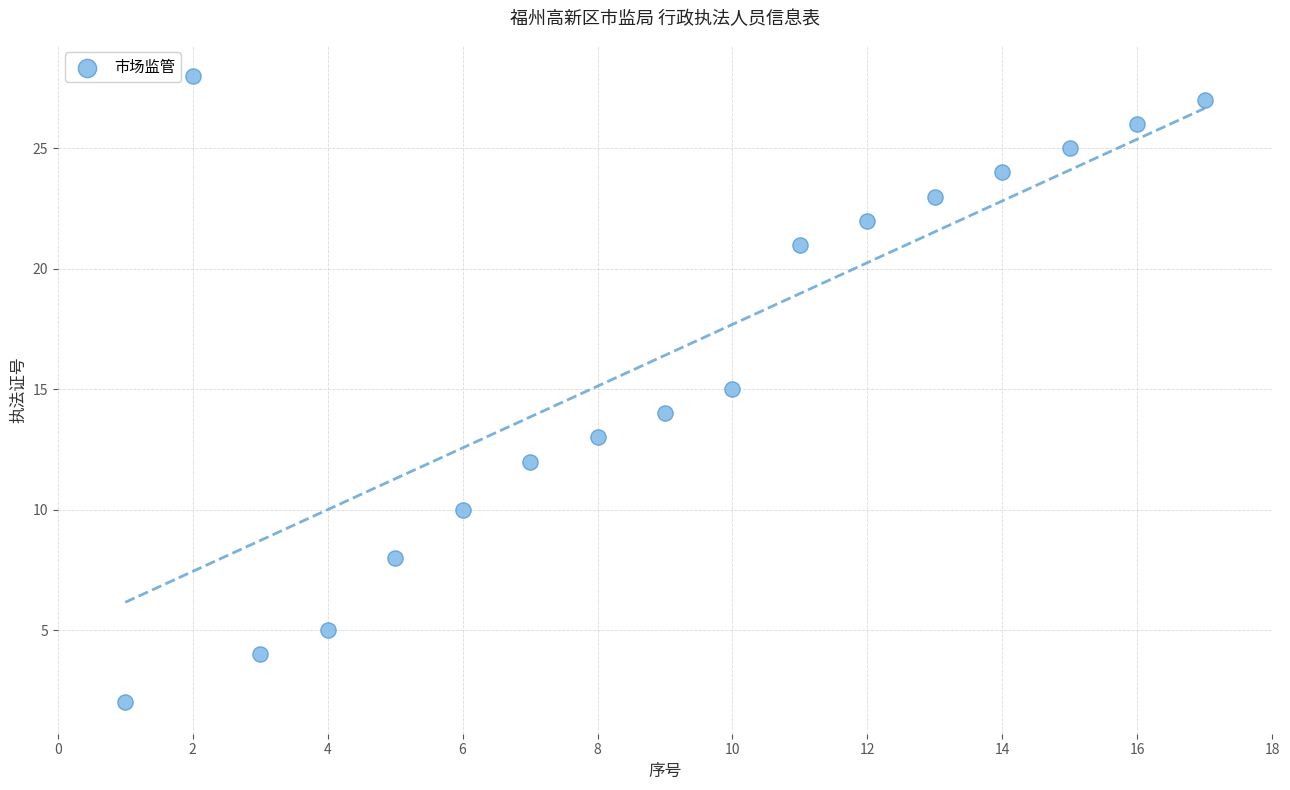

What is the range of X values (max minus min)?

16